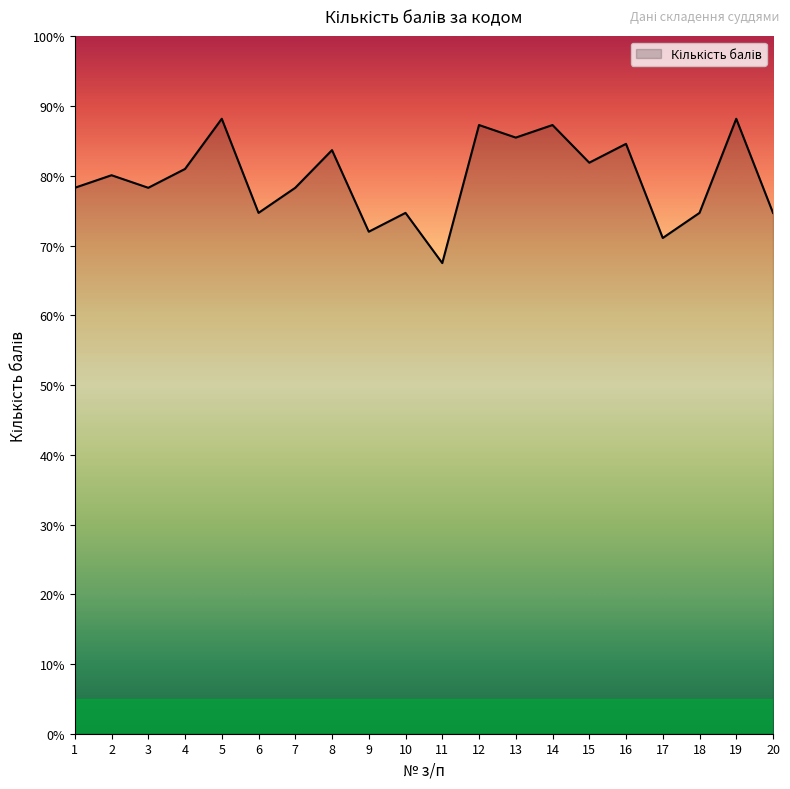

What is the difference between the maximum and minimum values?

20.7